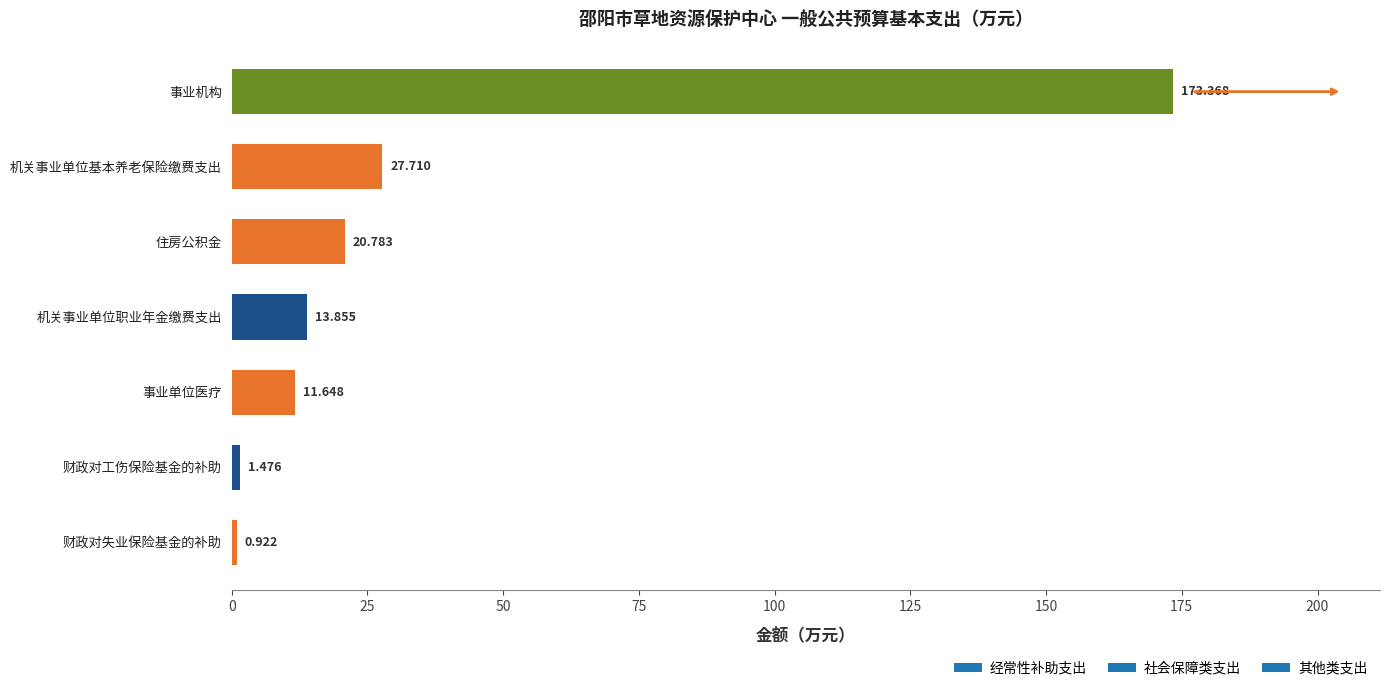

Between 事业单位医疗 and 机关事业单位基本养老保险缴费支出, which is larger?

机关事业单位基本养老保险缴费支出